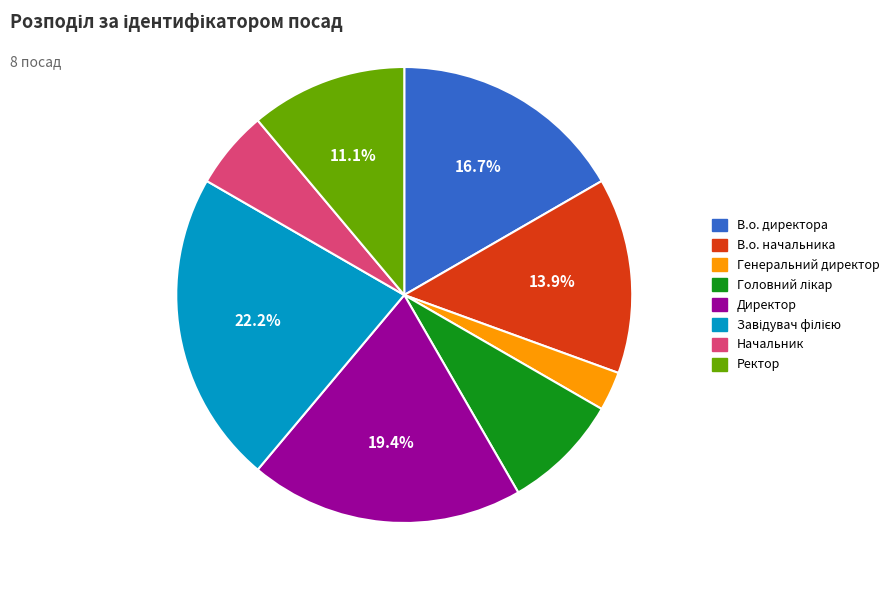

To the nearest percent, what is the difference between the largest and smallest slice percentages?

19%